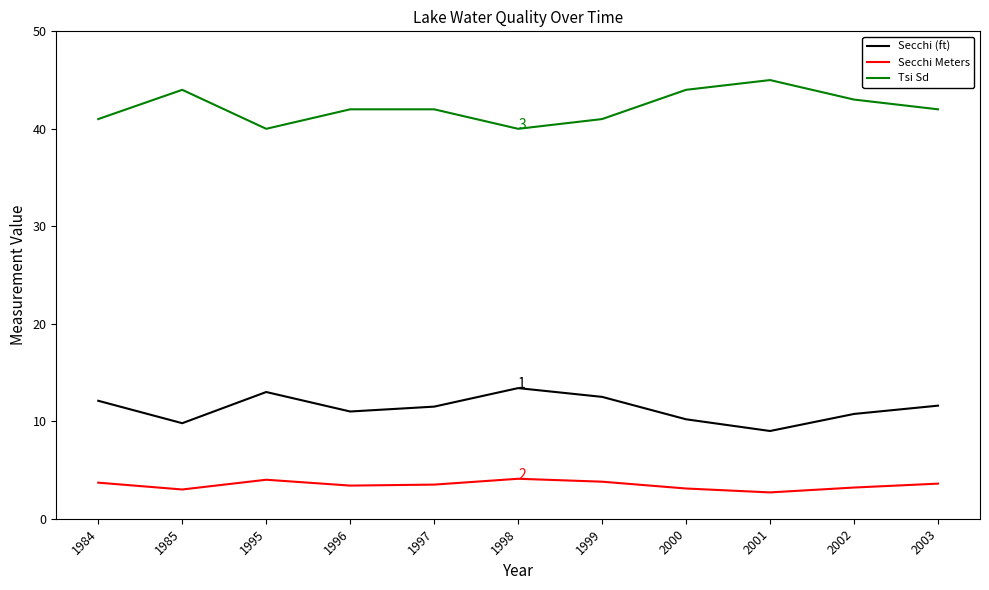

What is the difference between the maximum and second lowest values in the Tsi Sd series?

5.0